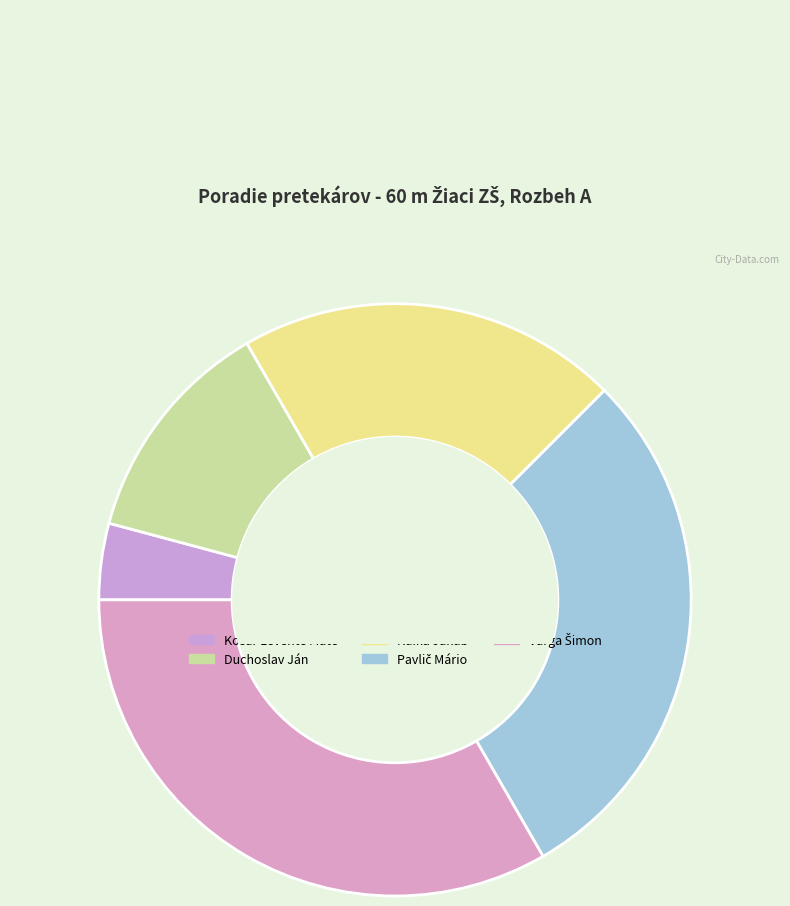

What is the change in value from Kosár Levente Máté to Pavlič Mário?

+6